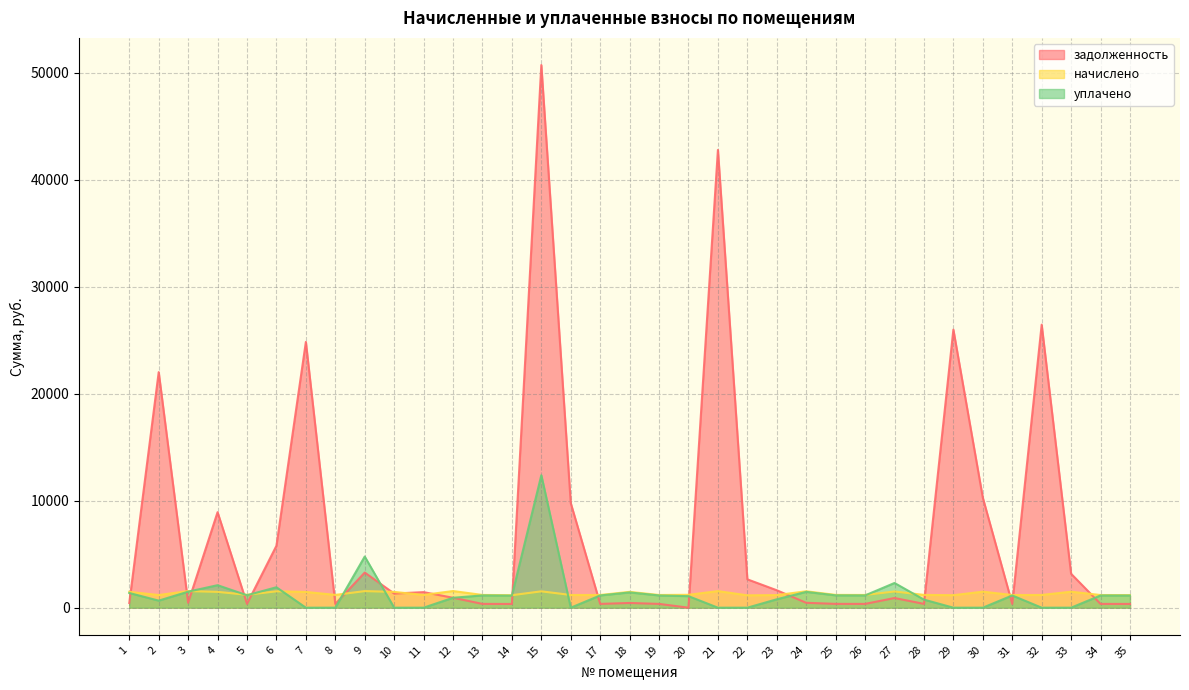

What is the difference between the maximum and minimum values in the уплачено series?

12385.1